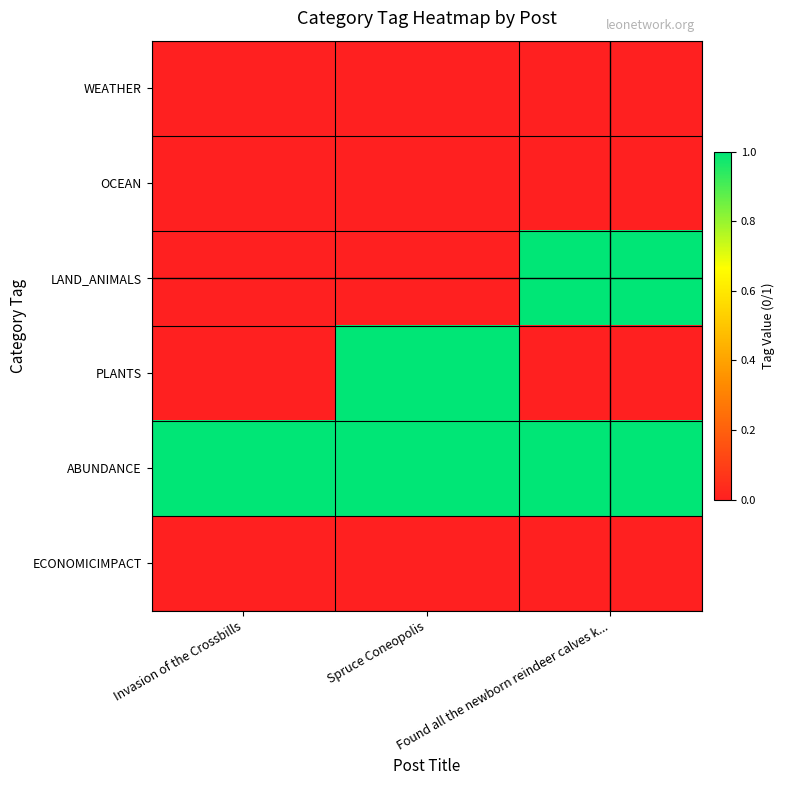

What is the total value across all series at Spruce Coneopolis?

2